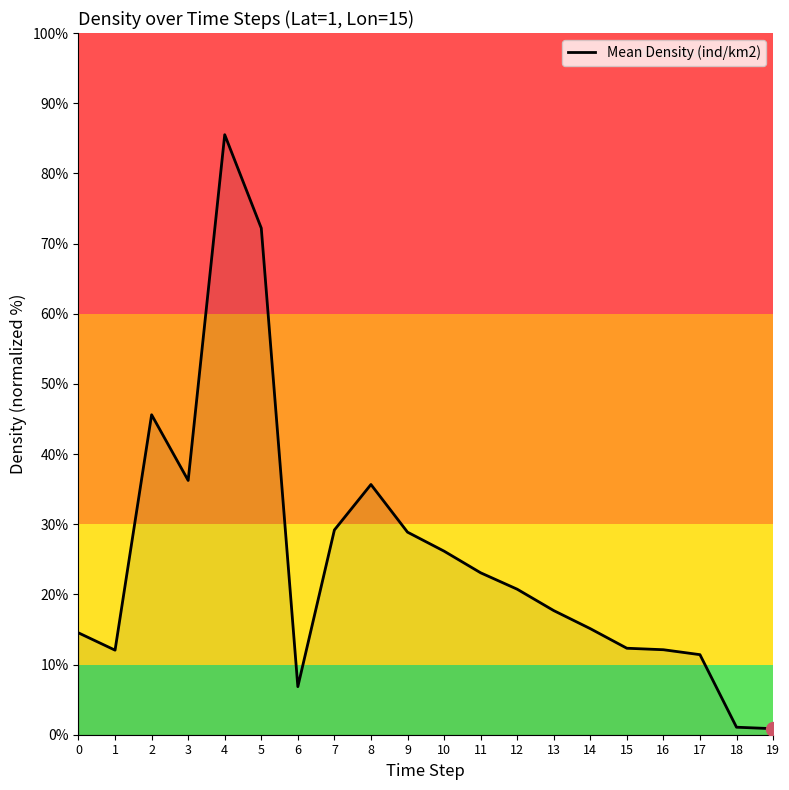

True or false: the data shows 17.7 at 13.

True